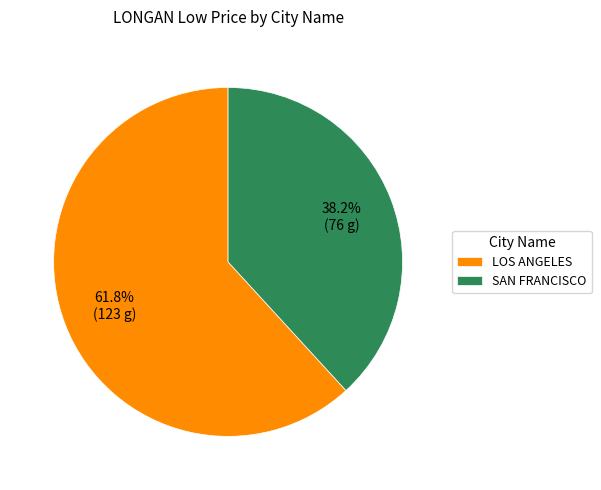

What is the largest slice in the pie chart?

LOS ANGELES